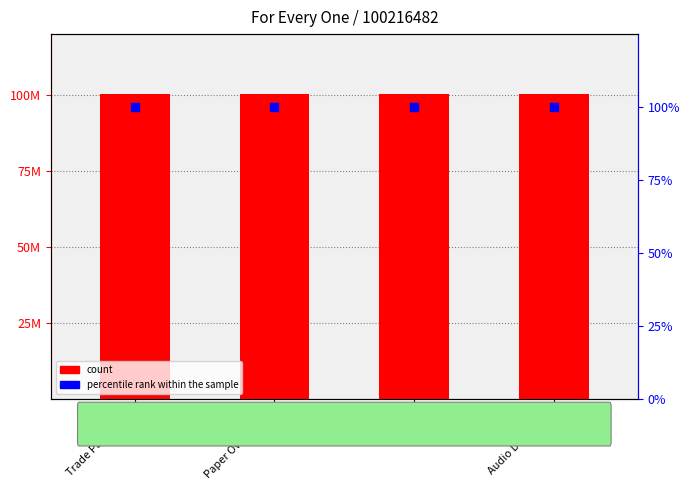

At how many categories does at least one series exceed 61120168?

4